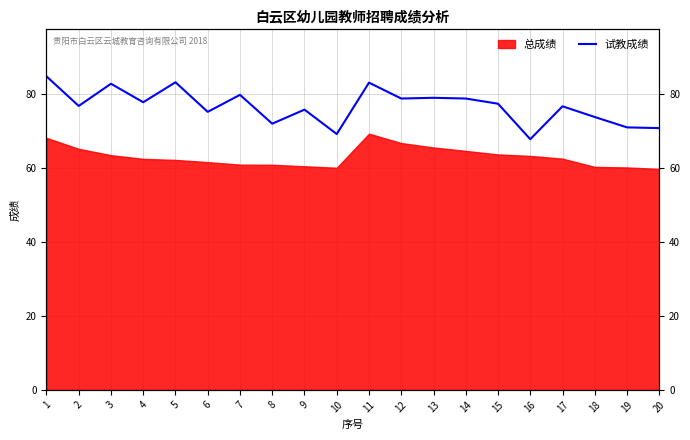

Reading left to right, transcribe all the data shown in this chart.

84.8	76.8	82.8	77.8	83.2	75.2	79.8	72.0	75.8	69.2	83.1	78.8	79.0	78.8	77.4	67.8	76.7	73.8	71.0	70.8